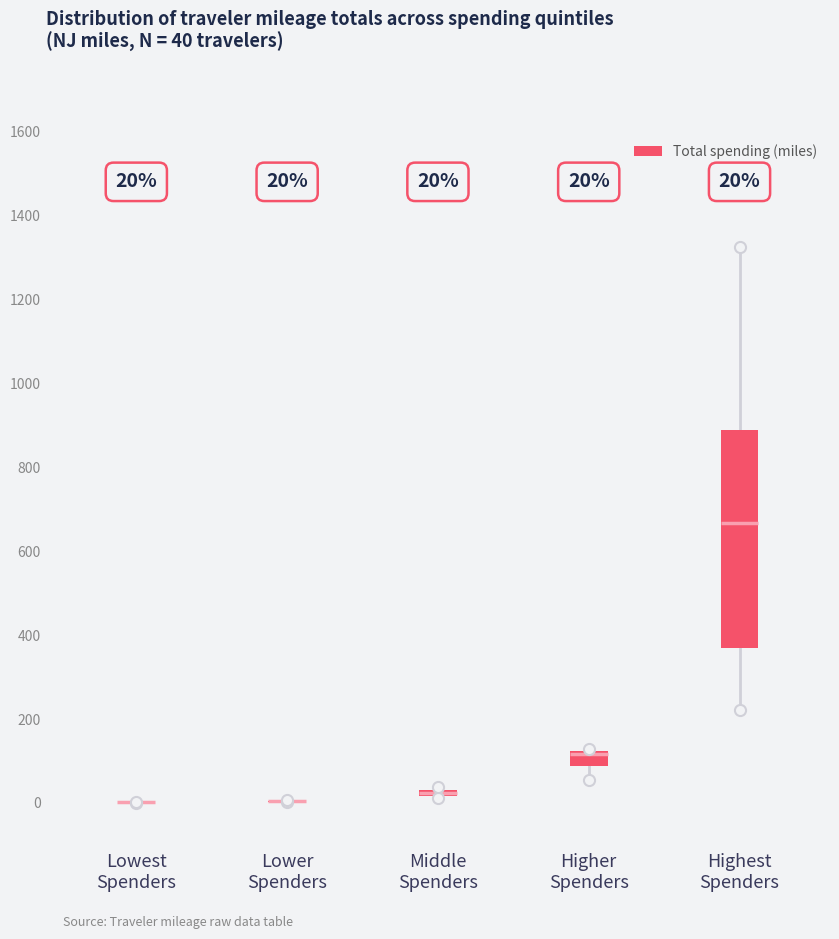

Which box is the tallest, from its lower edge to its upper edge?

Highest Spenders